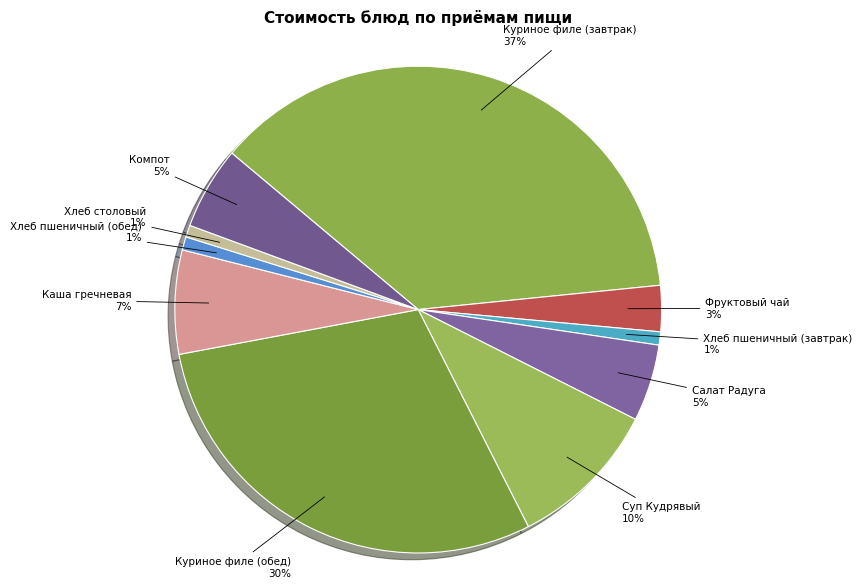

Which category has the biggest portion of the pie?

Куриное филе (завтрак)